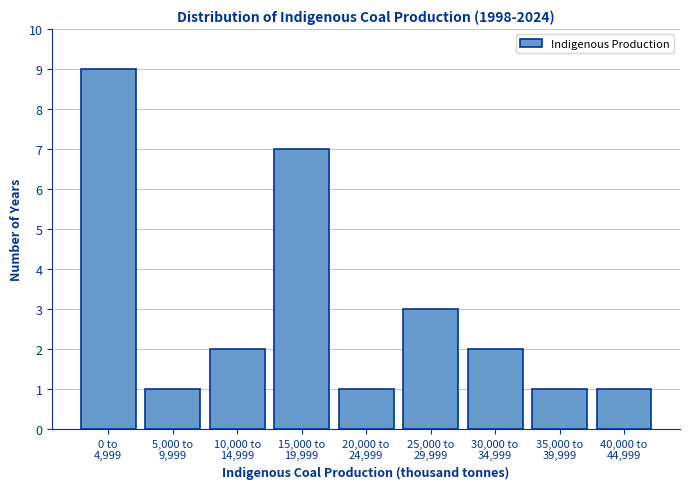

Reading left to right, what are all the values shown in this chart?

9	1	2	7	1	3	2	1	1